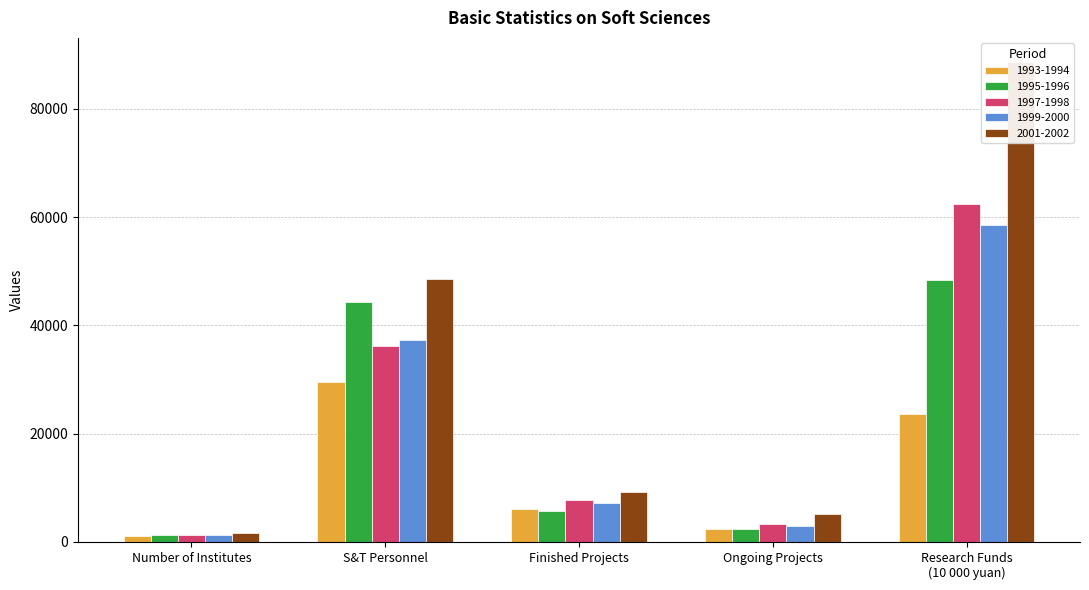

Does the chart contain stacked bars?

No